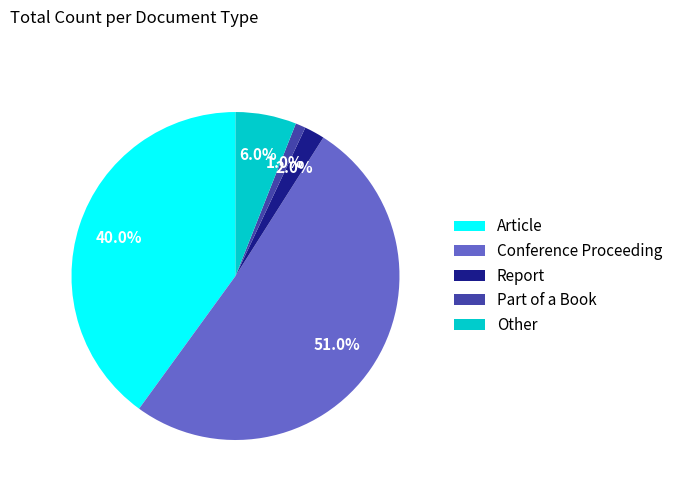

Which category has the biggest portion of the pie?

Conference Proceeding